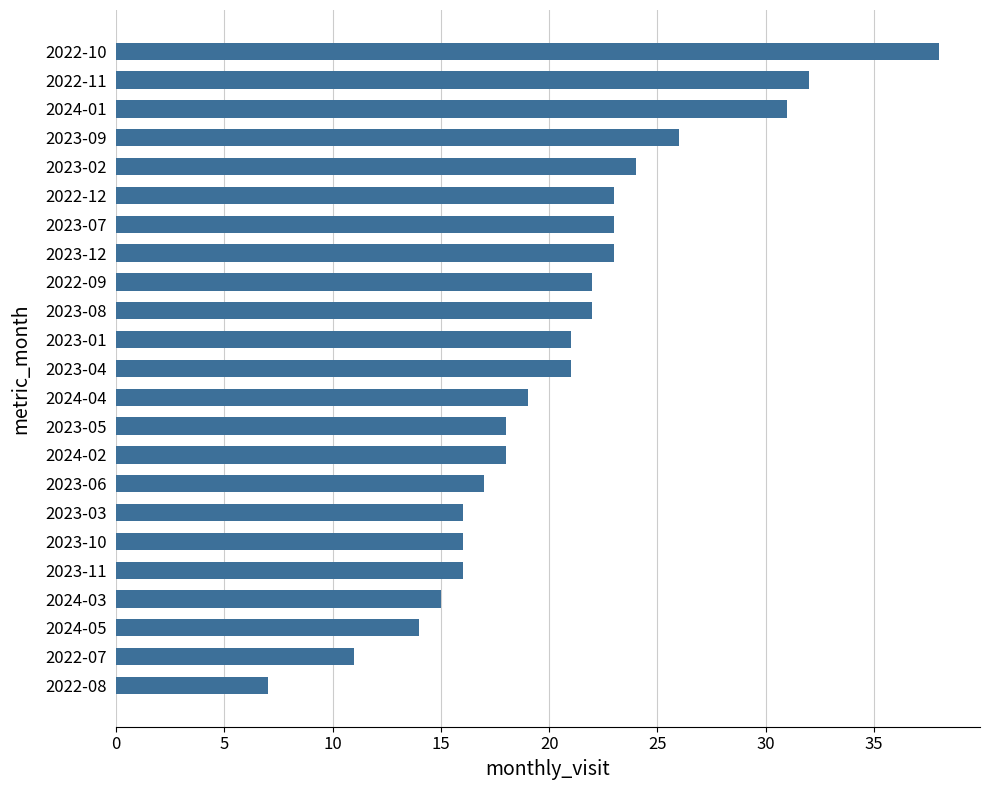

What is the average value?

21